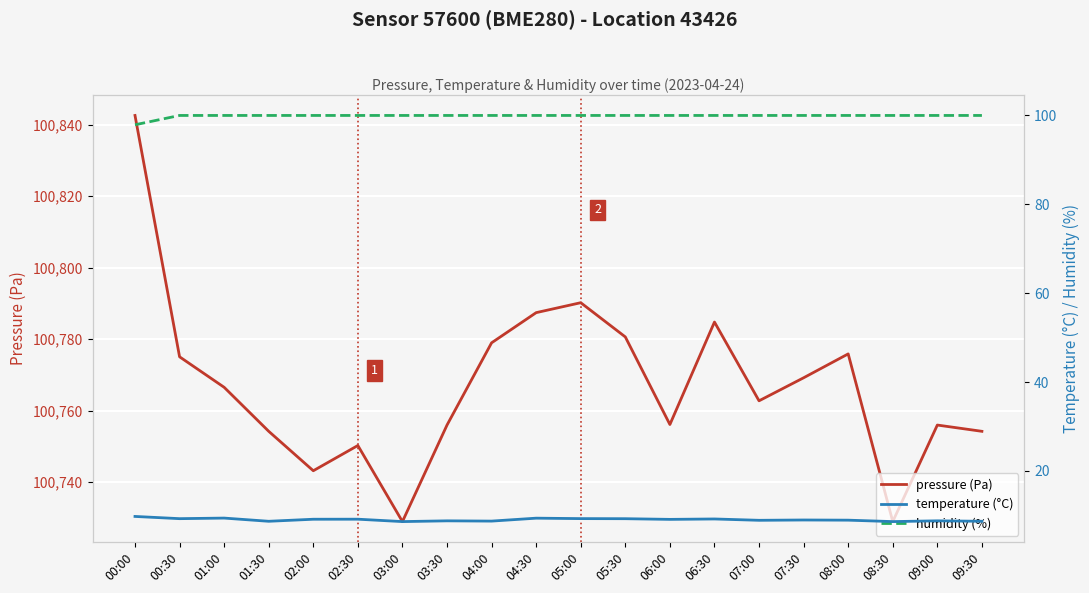

Reading left to right, what are all the values shown in this chart?

pressure (Pa): 00:00=100842.5	00:30=100775.0	01:00=100766.5	01:30=100754.2	02:00=100743.2	02:30=100750.2	03:00=100728.9	03:30=100755.9	04:00=100778.9	04:30=100787.4	05:00=100790.2	05:30=100780.6	06:00=100756.1	06:30=100784.8	07:00=100762.7	07:30=100769.2	08:00=100775.8	08:30=100728.9	09:00=100755.9	09:30=100754.2
temperature (°C): 00:00=9.8	00:30=9.2	01:00=9.4	01:30=8.7	02:00=9.1	02:30=9.1	03:00=8.6	03:30=8.8	04:00=8.7	04:30=9.4	05:00=9.3	05:30=9.2	06:00=9.1	06:30=9.2	07:00=8.9	07:30=8.9	08:00=8.9	08:30=8.6	09:00=8.8	09:30=8.7
humidity (%): 00:00=97.9	00:30=100.0	01:00=100.0	01:30=100.0	02:00=100.0	02:30=100.0	03:00=100.0	03:30=100.0	04:00=100.0	04:30=100.0	05:00=100.0	05:30=100.0	06:00=100.0	06:30=100.0	07:00=100.0	07:30=100.0	08:00=100.0	08:30=100.0	09:00=100.0	09:30=100.0